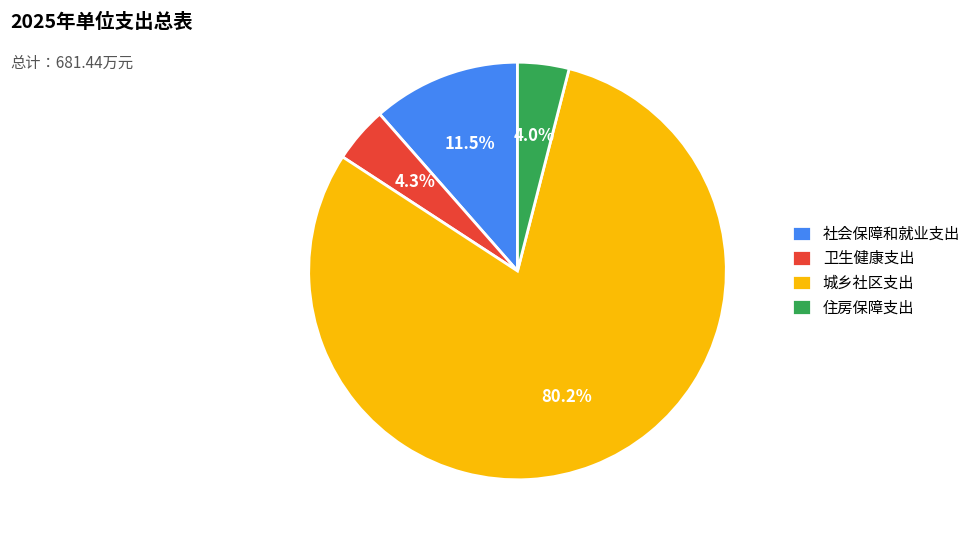

Is it true that 卫生健康支出 is 4% of the pie?

True